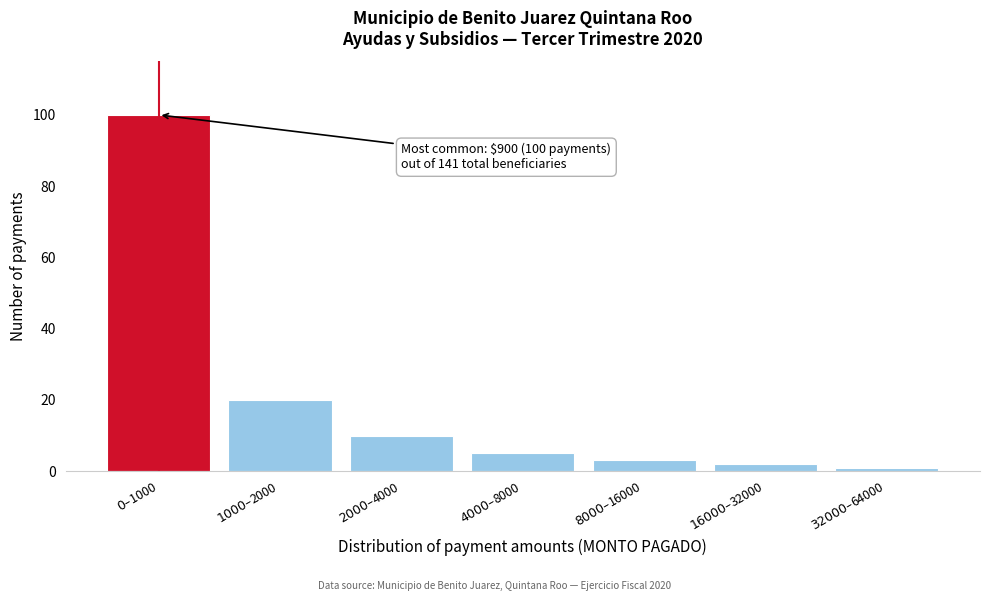

Reading left to right, list all the values displayed in this chart.

100	20	10	5	3	2	1